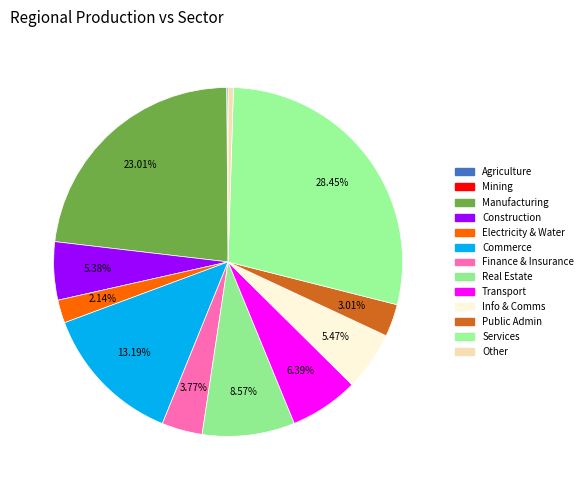

How many segments does this pie chart have?

13